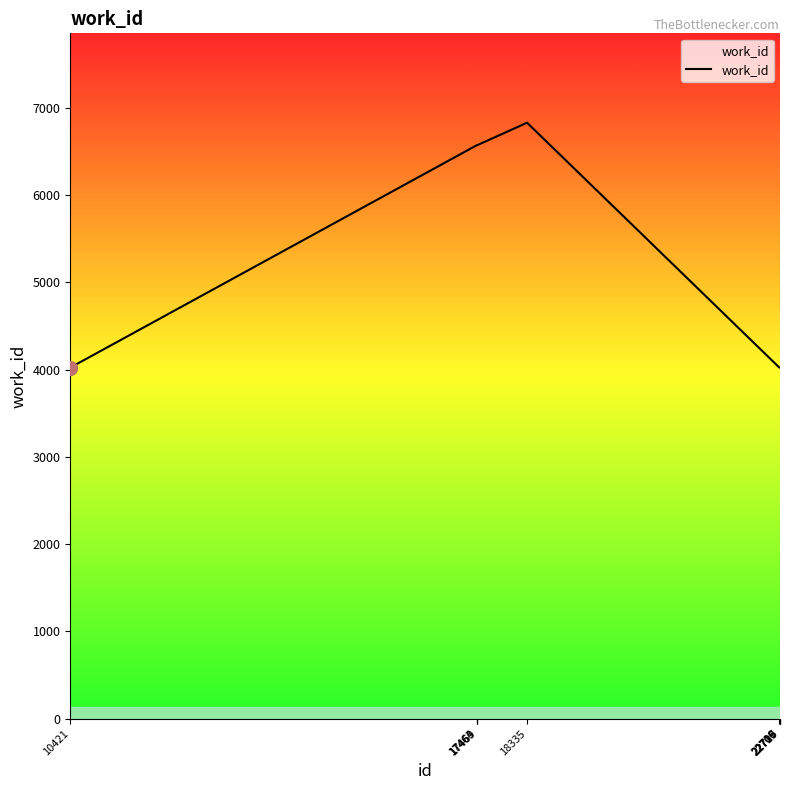

The chart shows a value of 9961 at 17469. True or false?

False